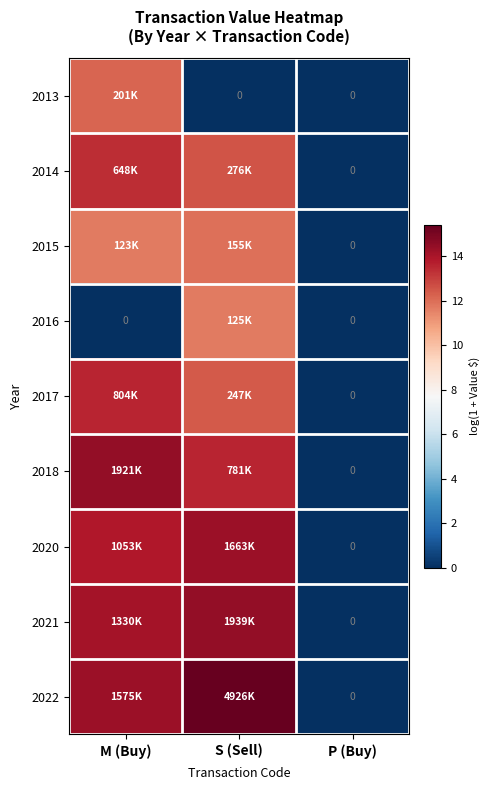

At which category is the sum across all series the highest?

M (Buy)